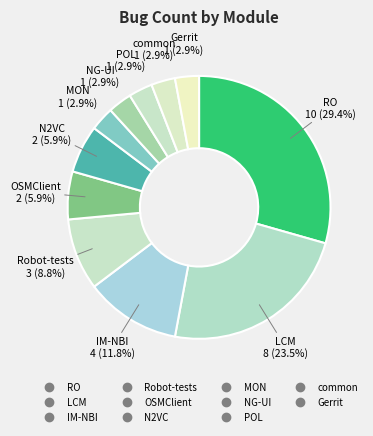

Do MON and N2VC together represent more than half of the pie?

No